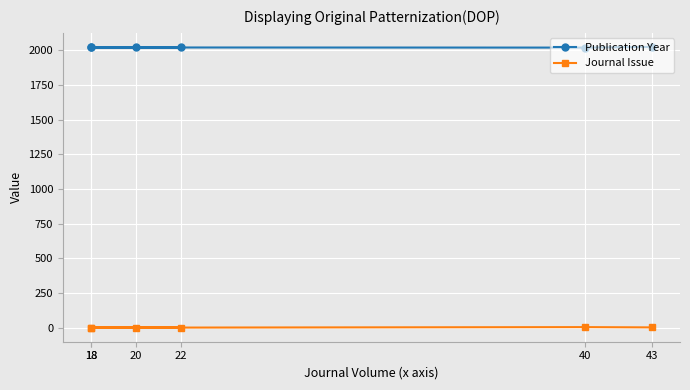

Is this an area chart (filled region under the line)?

No